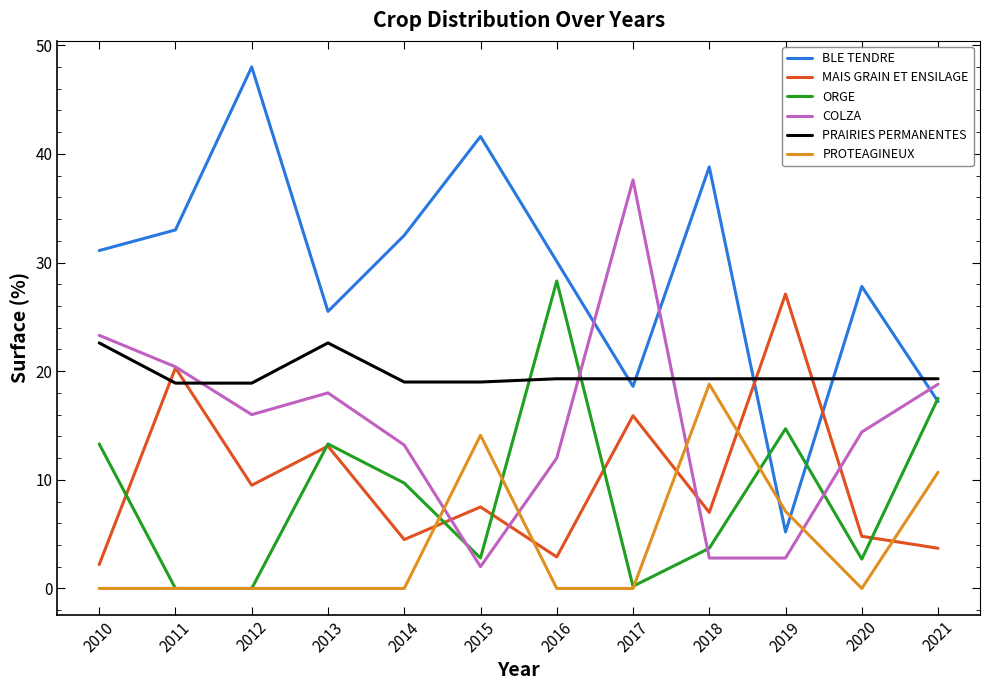

The PROTEAGINEUX series shows 0.0 at 2012. True or false?

True